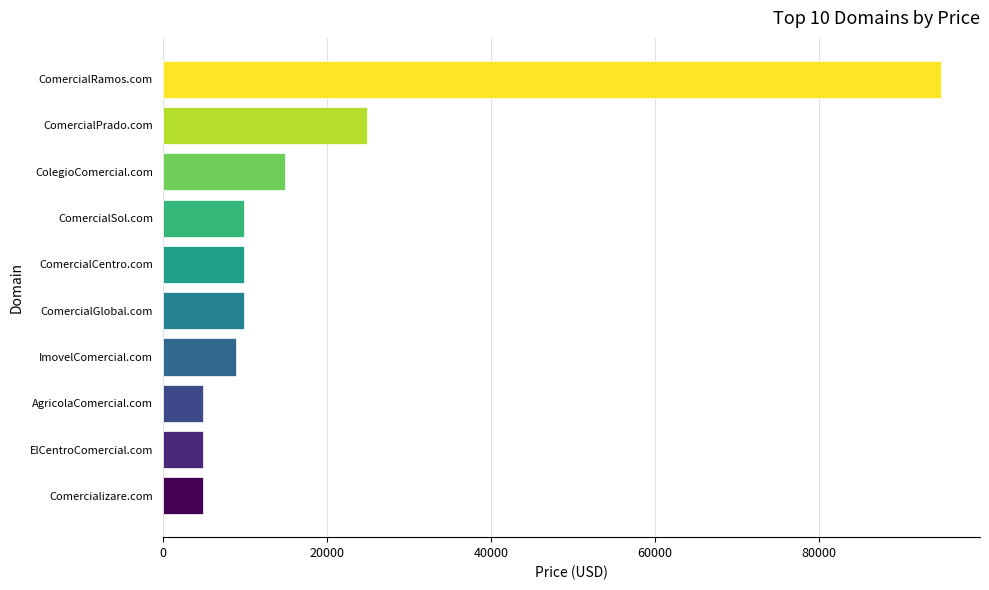

The chart shows a value of 8888 at ImovelComercial.com. True or false?

True